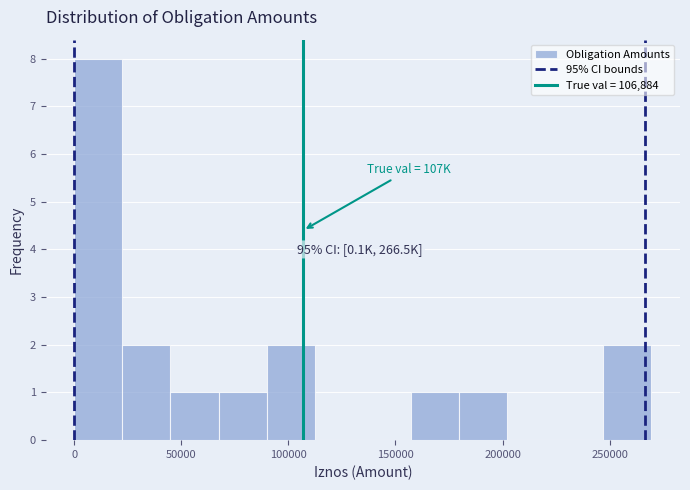

Over which range of the x-axis is the bar tallest?

0 to 20000